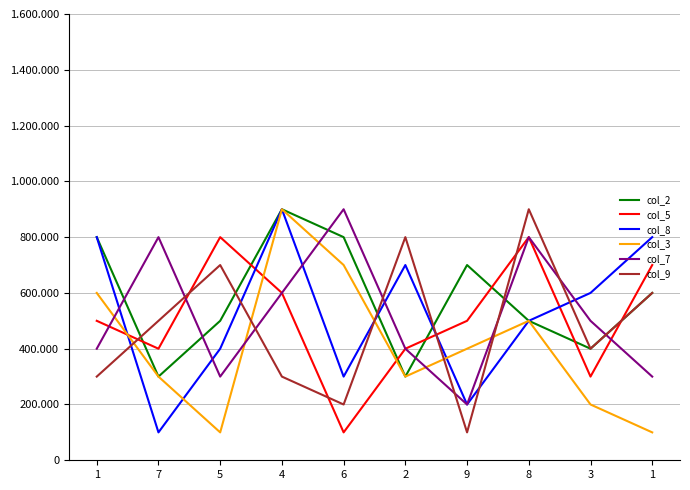

Does the chart display data point markers on the line(s)?

No